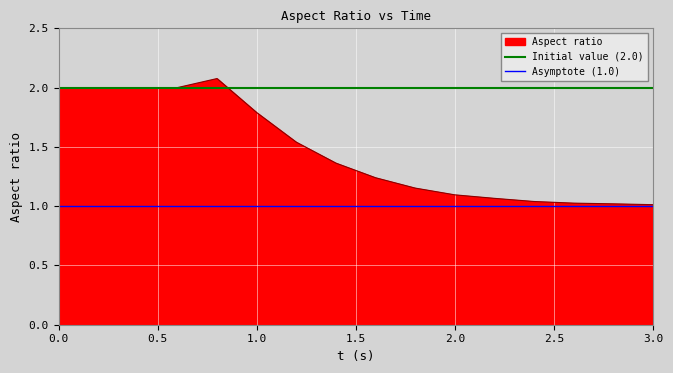

True or false: Aspect ratio has a value of 0.3 at 3.0.

False